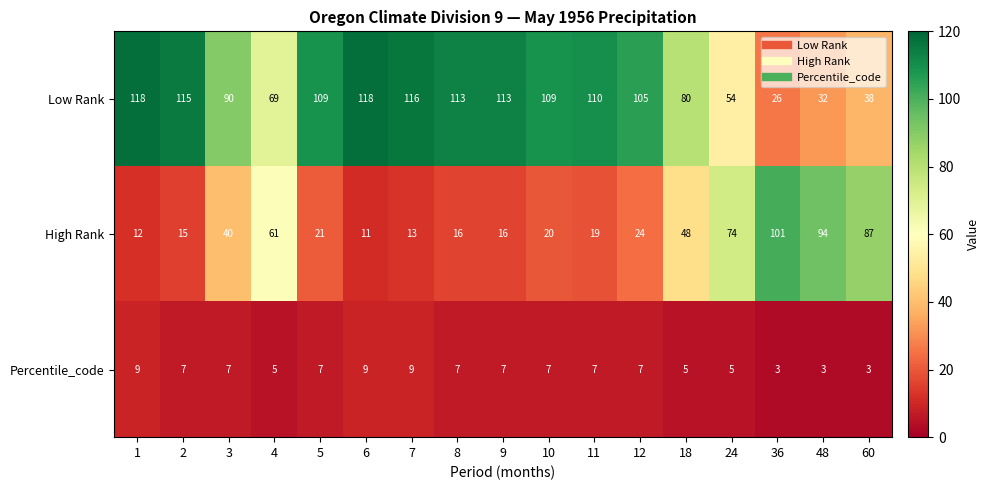

Rank the series by their average value, from lowest to highest.

Percentile_code, High Rank, Low Rank